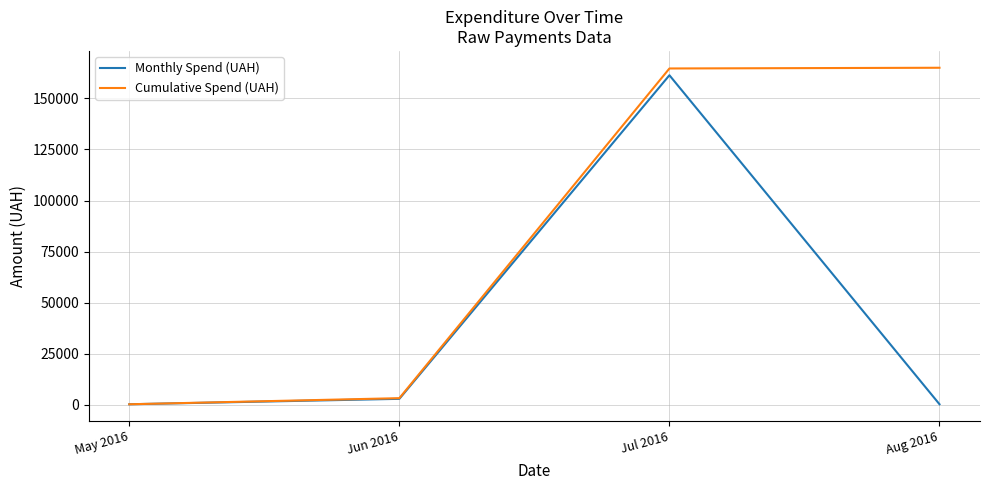

Which series has the largest total across all categories?

Cumulative Spend (UAH)